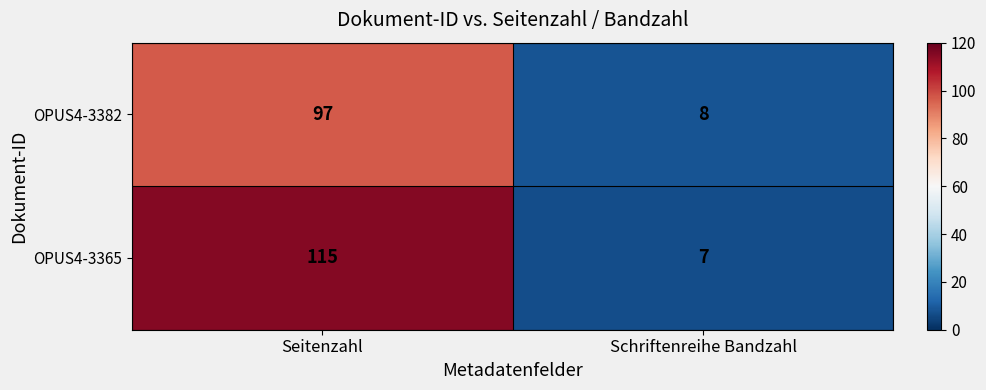

Reading right to left, list all the values displayed in this chart.

OPUS4-3382: Schriftenreihe Bandzahl=8	Seitenzahl=97
OPUS4-3365: Schriftenreihe Bandzahl=7	Seitenzahl=115